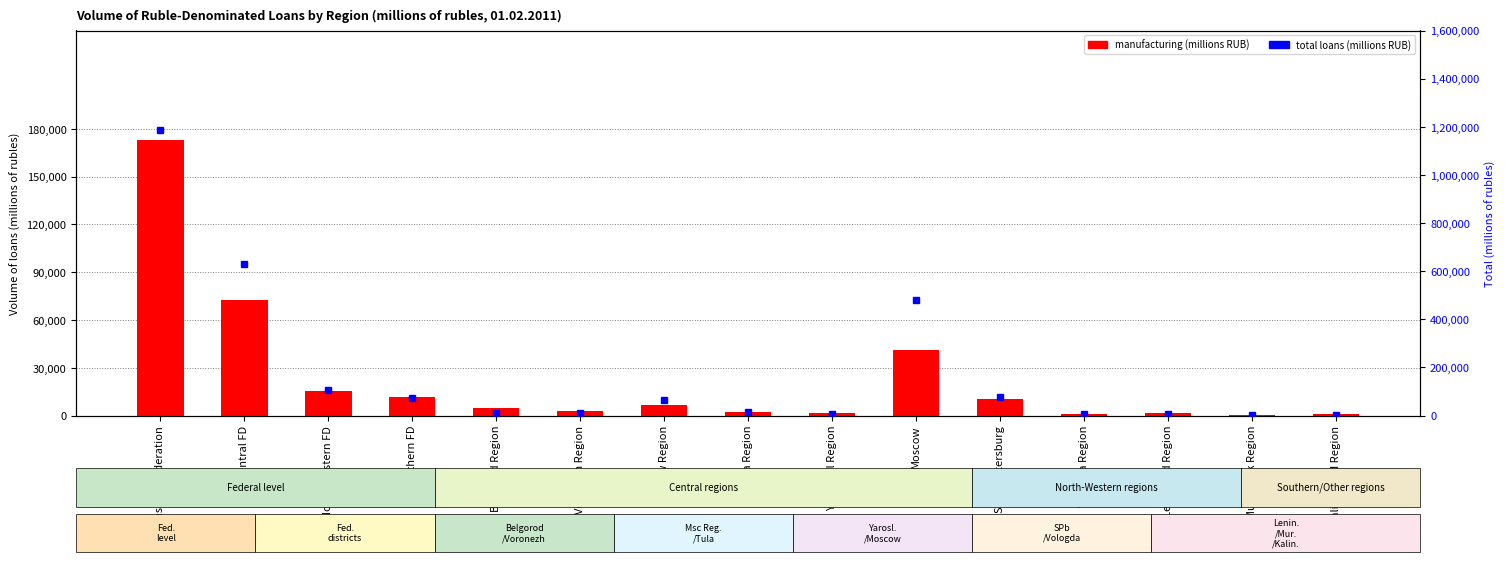

What position from the left is Tula Region?

8